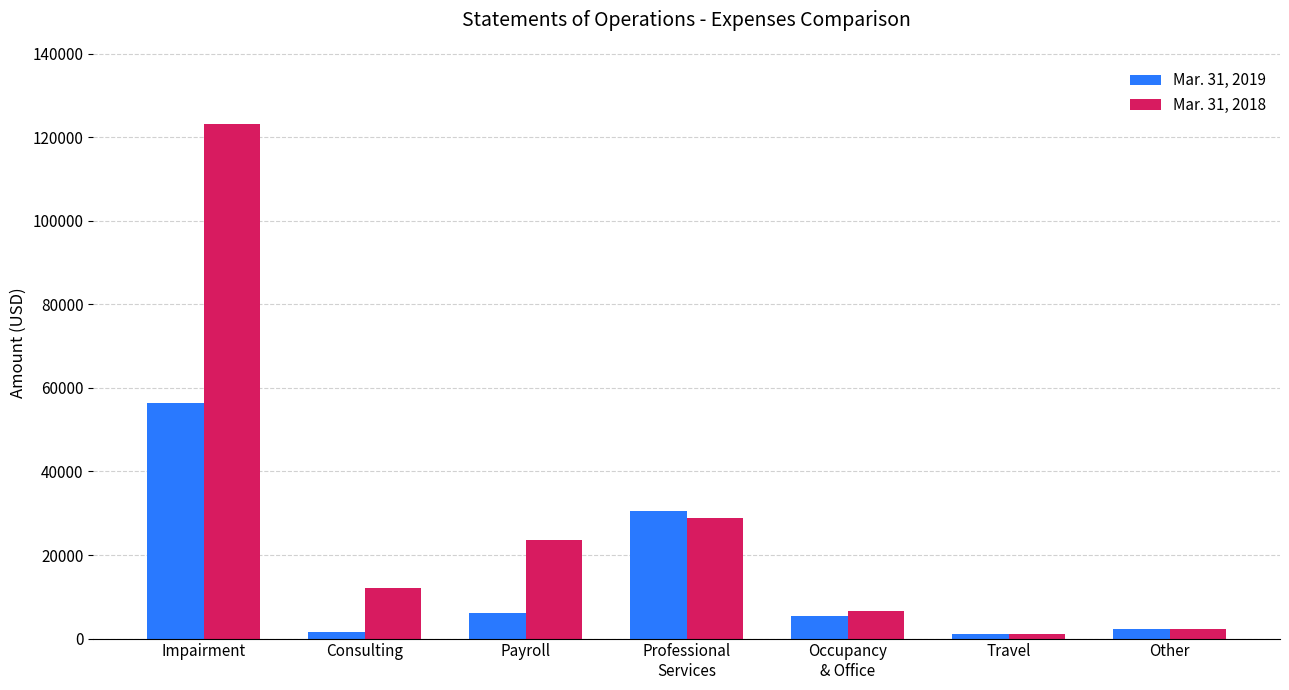

What position from the left is Payroll?

3